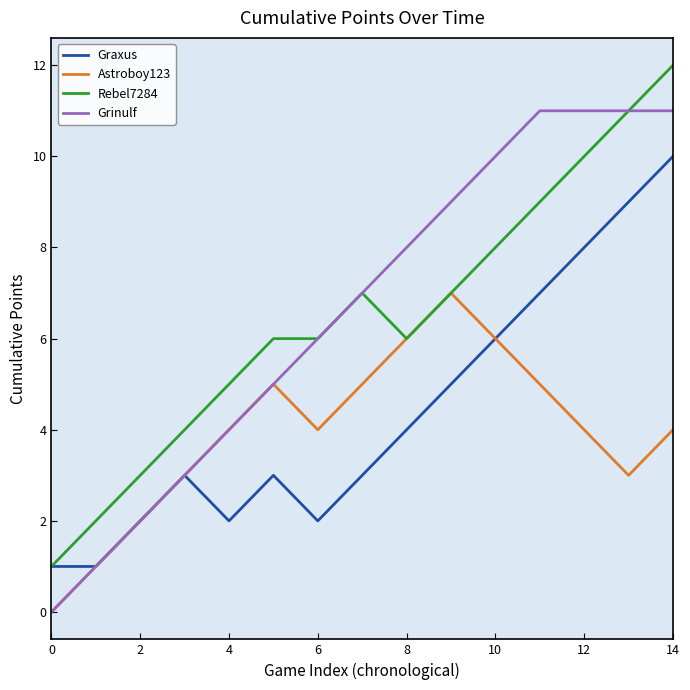

What are all the series names shown in the legend?

Graxus, Astroboy123, Rebel7284, Grinulf